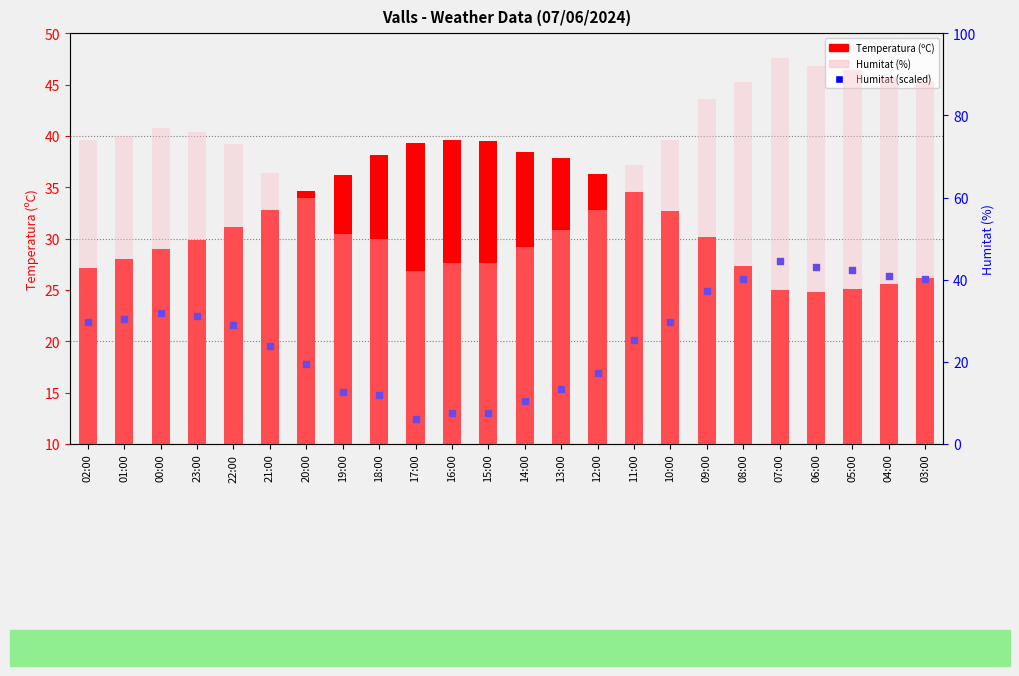

At how many categories does at least one series exceed 22?

24